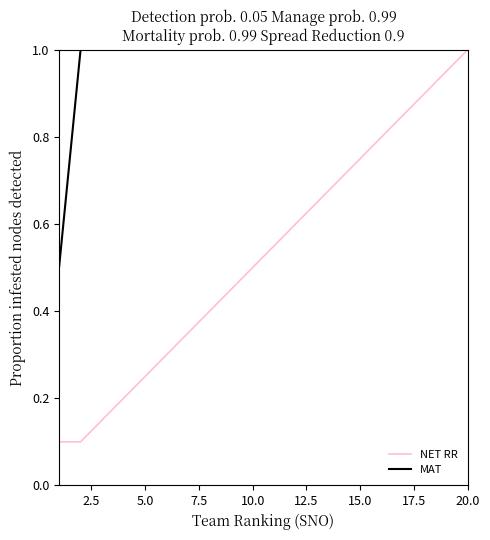

Which series has the largest total across all categories?

MAT